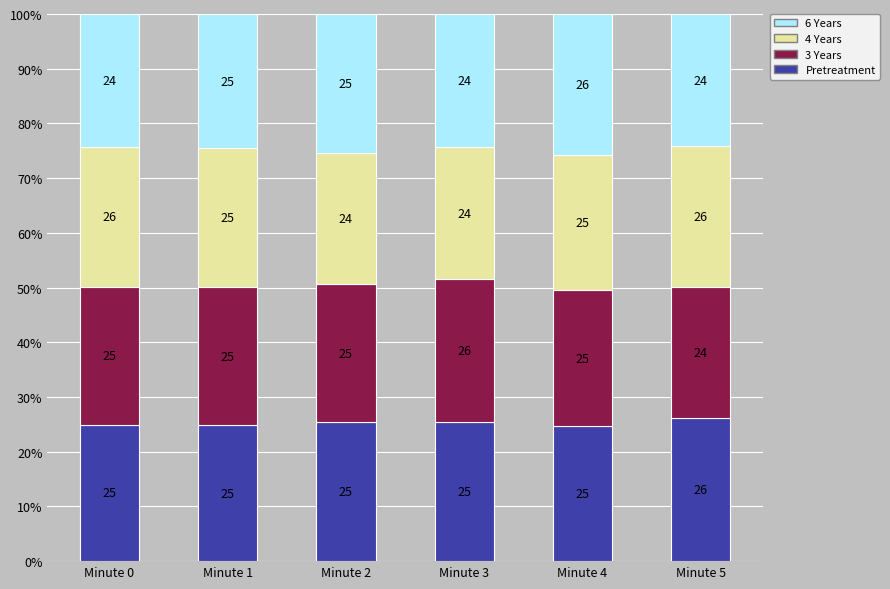

How many bars are there in total?

6